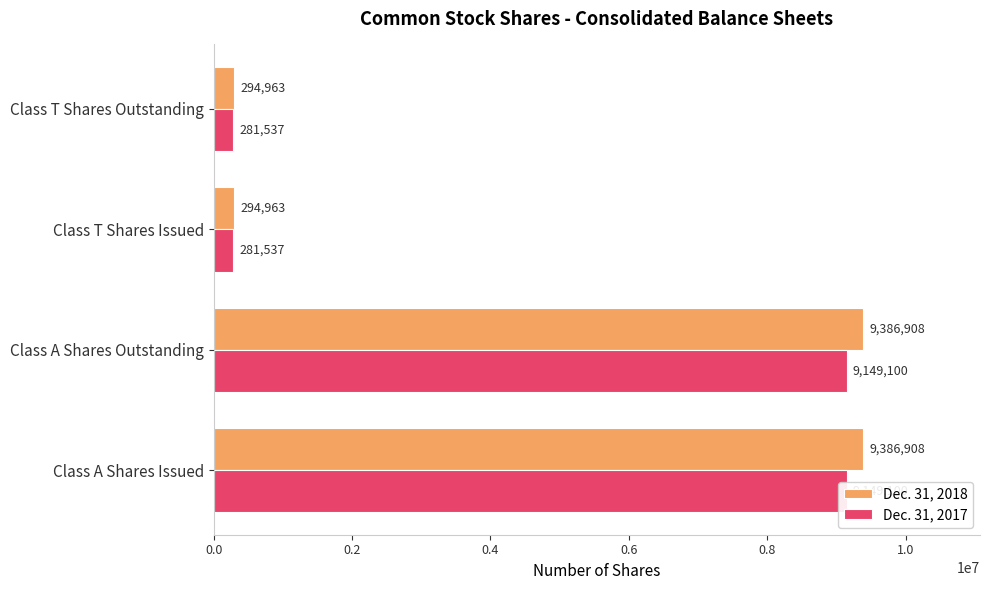

Count the Dec. 31, 2018 values in the range 294963 to 9386908.

4